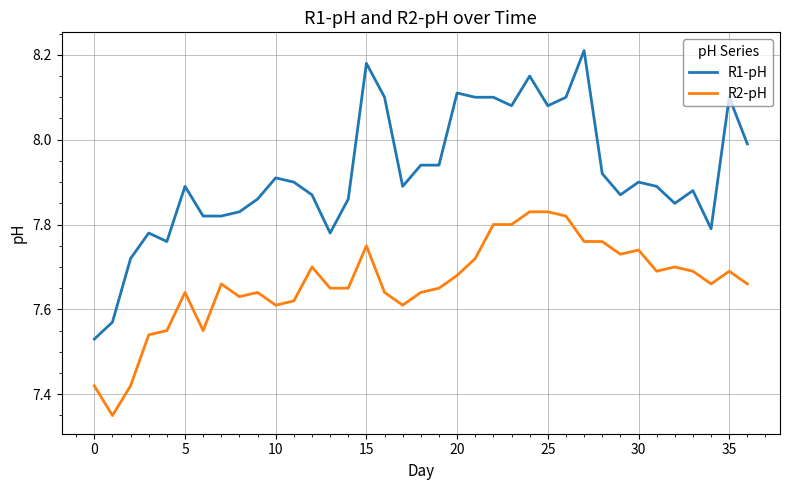

List the series in order of their peak value, lowest first.

R2-pH, R1-pH